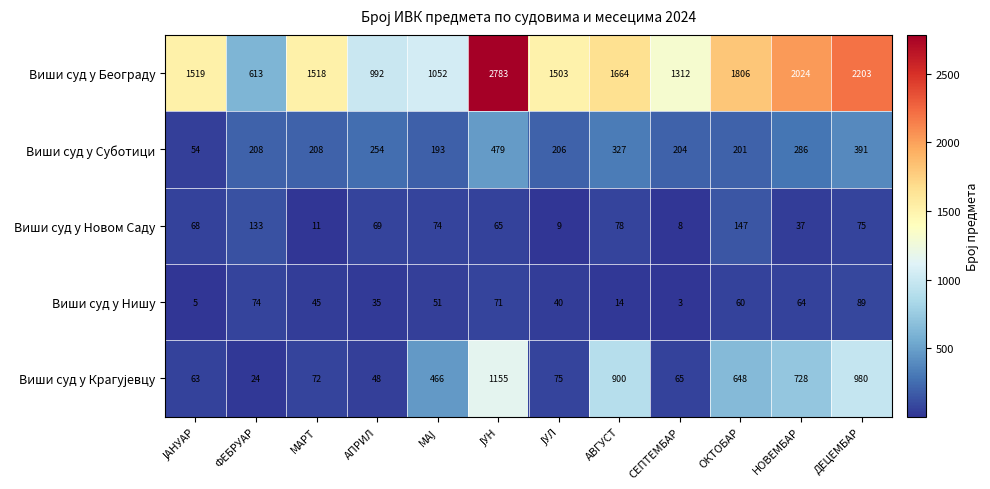

At how many categories does at least one series exceed 446?

12